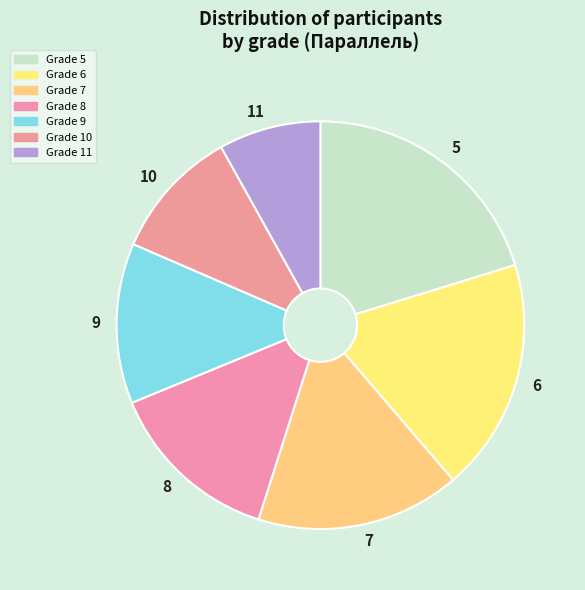

True or false: 6 accounts for 32% of the total.

False